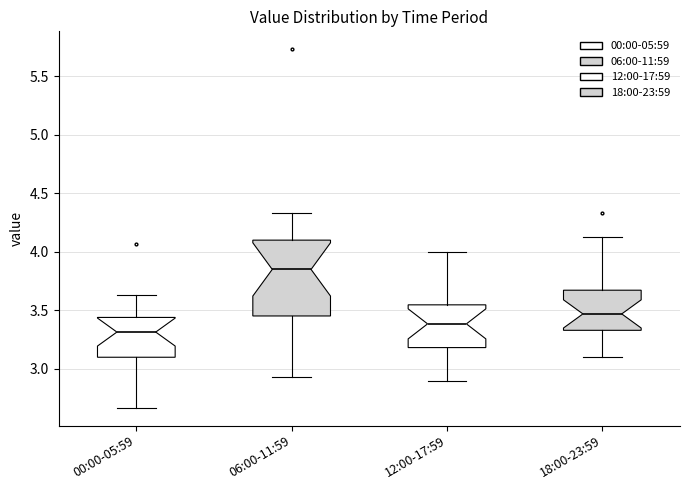

Which box is the tallest, from its lower edge to its upper edge?

06:00-11:59